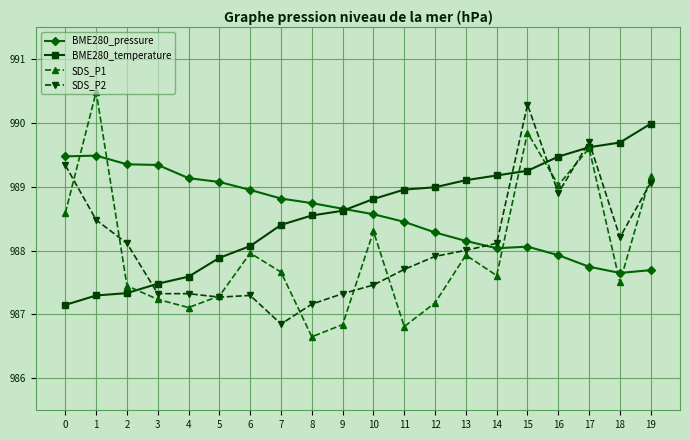

Which series changed the most between 8 and 19?

SDS_P1